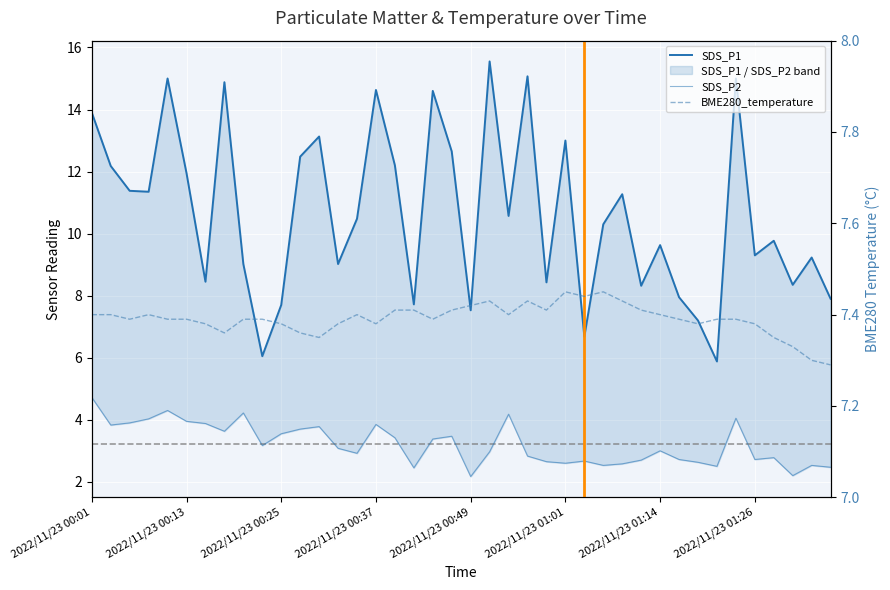

What is the total value across all series at 34?

26.4